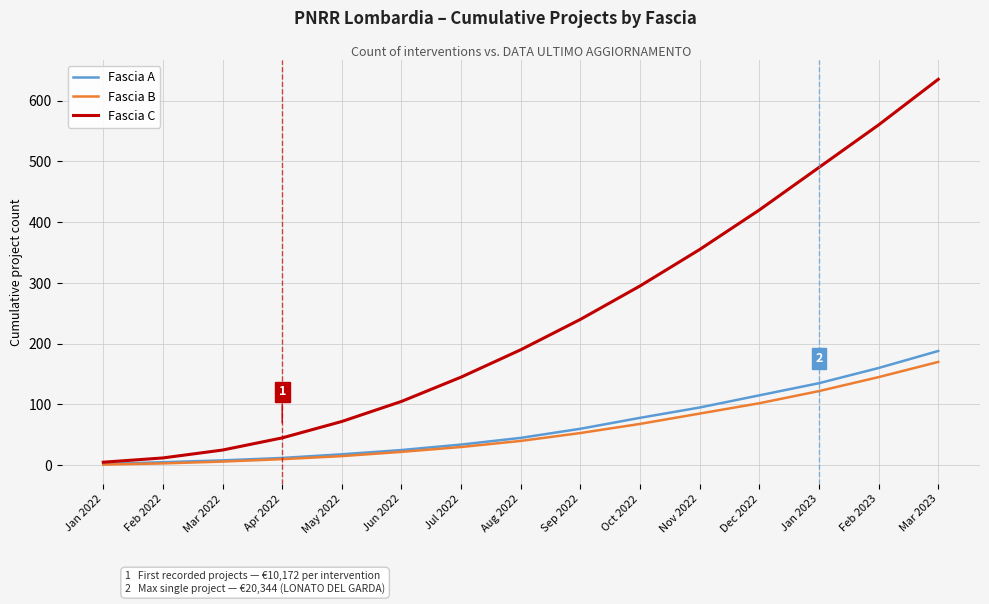

Which series has the largest total across all categories?

Fascia C